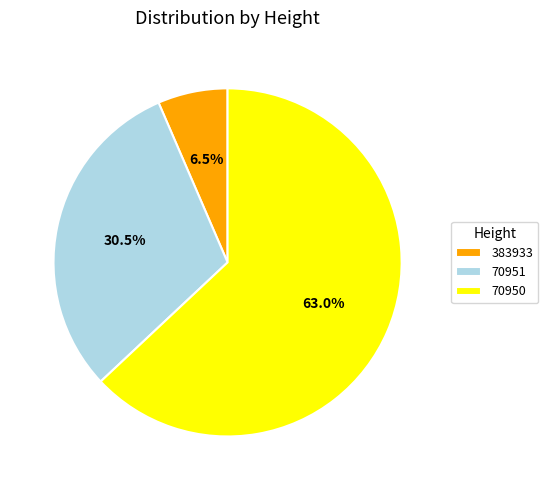

Which category has the smallest portion of the pie?

383933